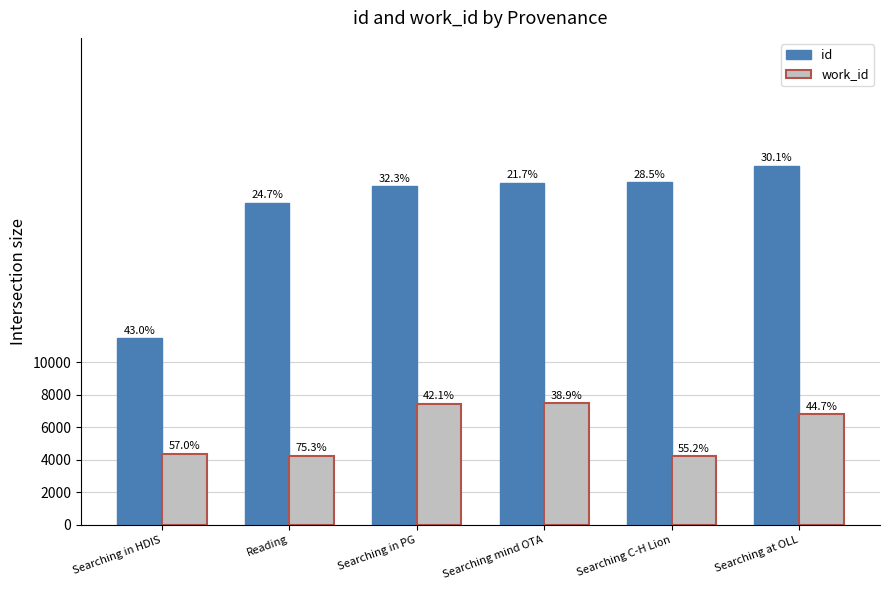

How many groups of bars are there?

6